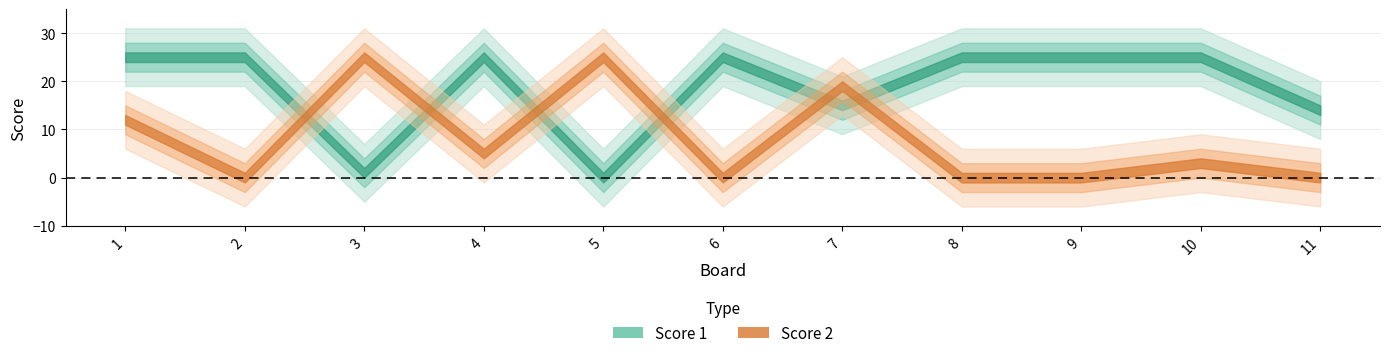

What is the sum of the Score 2 values at 2 and 1?

12